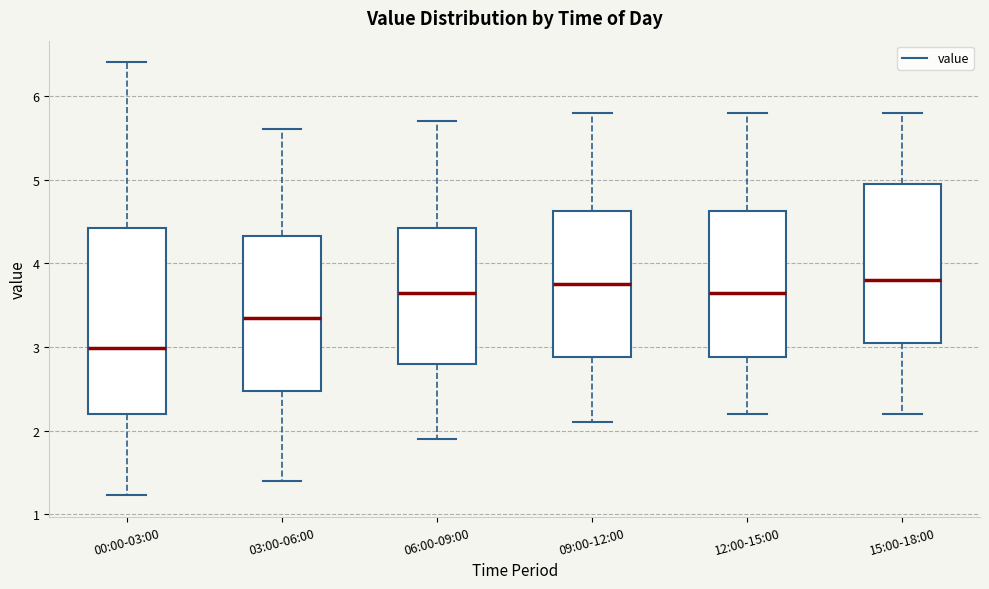

Reading left to right, transcribe this box plot: for each box, give where its median line is, the range the box spans, and where its two whiskers end, as read against the y-axis. The values are not printed on the chart, so give them approximately, as read against the axis.

00:00-03:00: median 3.0, box 2.2 to 4.4, whiskers 1.2 to 6.4
03:00-06:00: median 3.4, box 2.5 to 4.3, whiskers 1.4 to 5.6
06:00-09:00: median 3.7, box 2.8 to 4.4, whiskers 1.9 to 5.7
09:00-12:00: median 3.8, box 2.9 to 4.6, whiskers 2.1 to 5.8
12:00-15:00: median 3.7, box 2.9 to 4.6, whiskers 2.2 to 5.8
15:00-18:00: median 3.8, box 3.1 to 5.0, whiskers 2.2 to 5.8